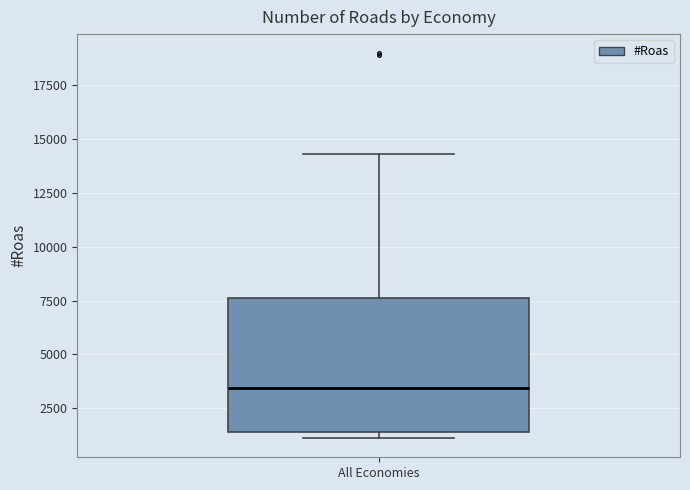

Read this box plot against the y-axis: the position of the median line, the range covered by the box, and the ends of both whiskers. The values are not printed on the chart, so give them approximately, as read against the axis.

median 3500, box 1500 to 7500, whiskers 1000 to 14500